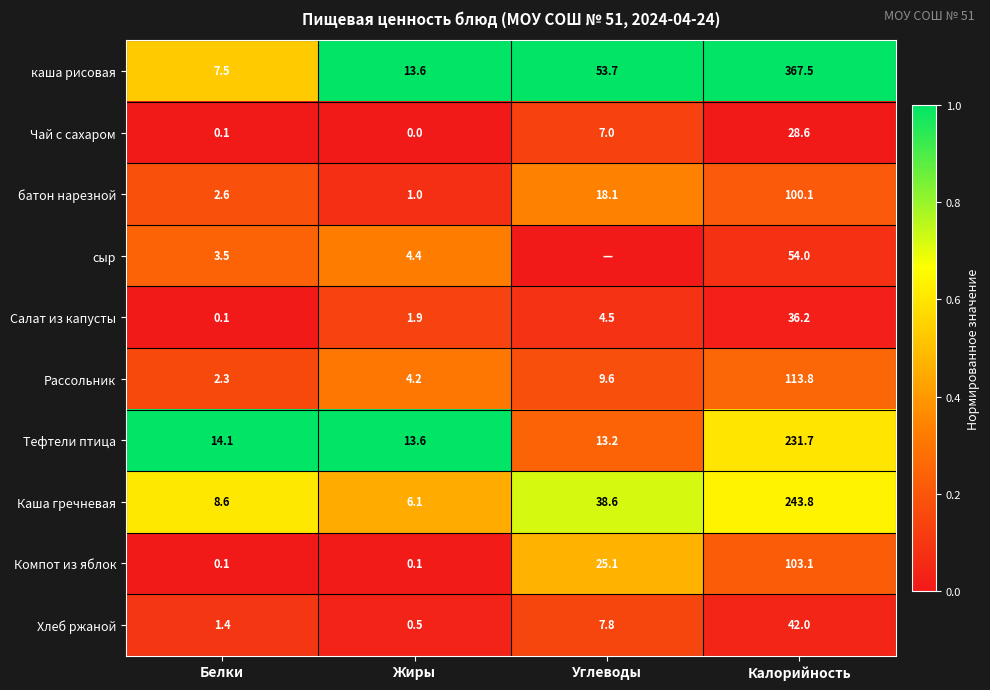

The value of батон нарезной at Белки is 4.6. True or false?

False